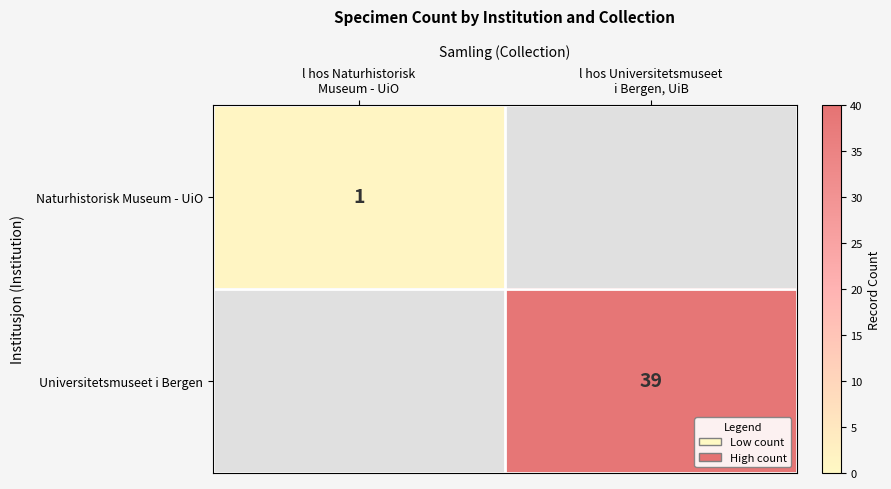

What is the maximum value shown in the chart?

39